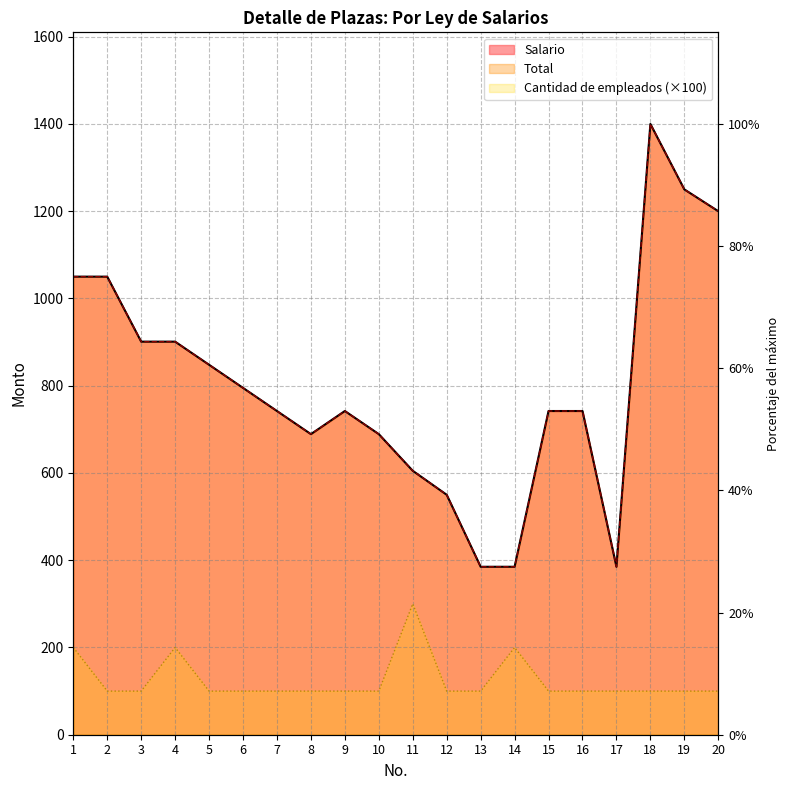

Reading left to right, transcribe all the data shown in this chart.

Salario: 1050	1050	901	901	848	795	742	689	742	689	605	550	385	385	742	742	385	1400	1250	1200
Total: 1050	1050	901	901	848	795	742	689	742	689	605	550	385	385	742	742	385	1400	1250	1200
Cantidad de empleados: 200	100	100	200	100	100	100	100	100	100	300	100	100	200	100	100	100	100	100	100